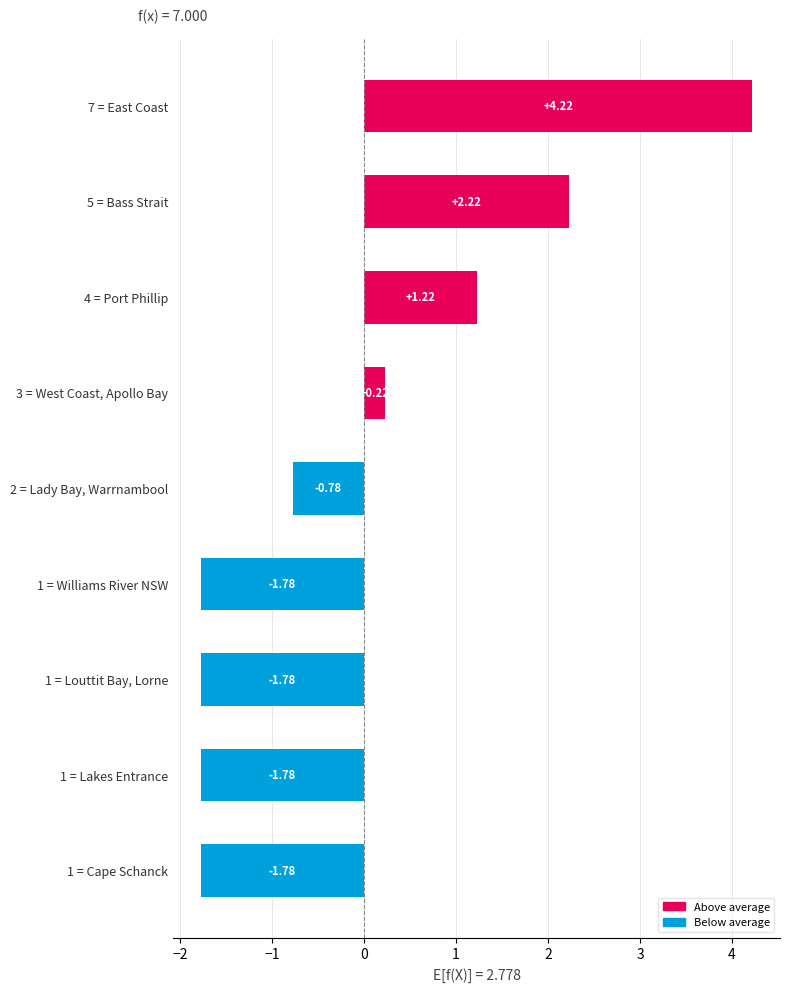

How many categories are shown in the chart?

9